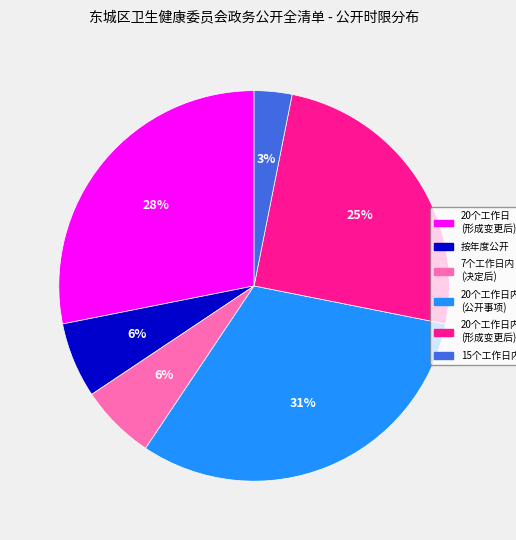

To the nearest percent, what is the difference between the 20个工作日内 (公开事项) and 20个工作日内 (形成变更后) slice percentages?

6%